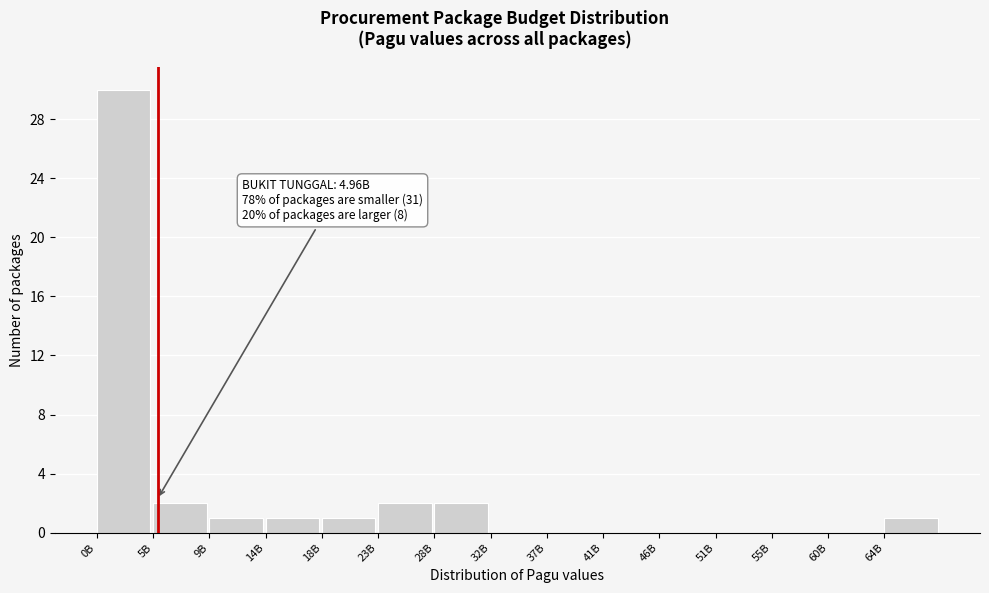

Reading right to left, what are all the values shown in this chart?

64B=1	60B=0	55B=0	51B=0	46B=0	41B=0	37B=0	32B=0	28B=2	23B=2	18B=1	14B=1	9B=1	5B=2	0B=30